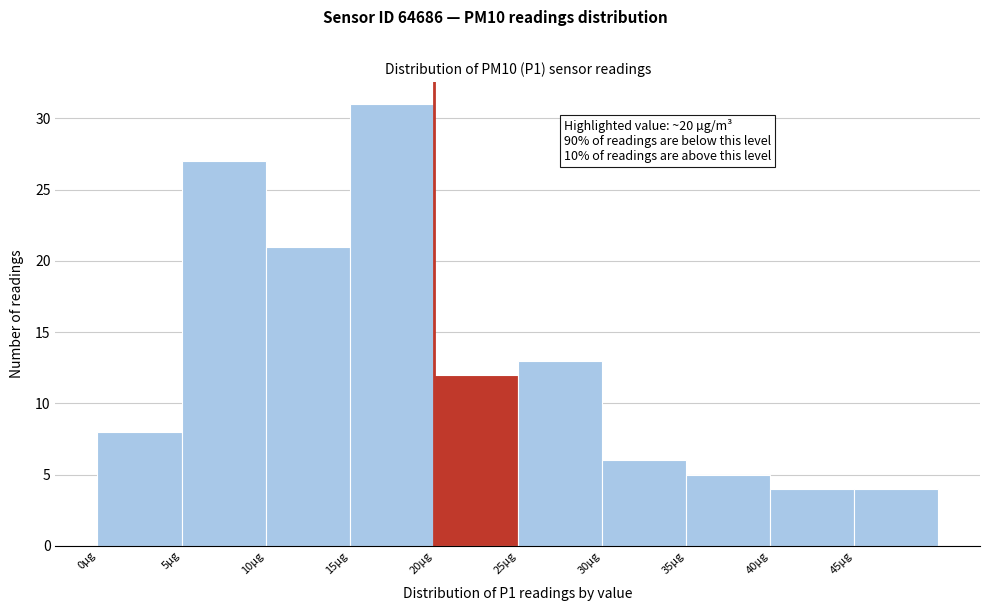

Which range on the x-axis has the tallest bar?

15 to 20